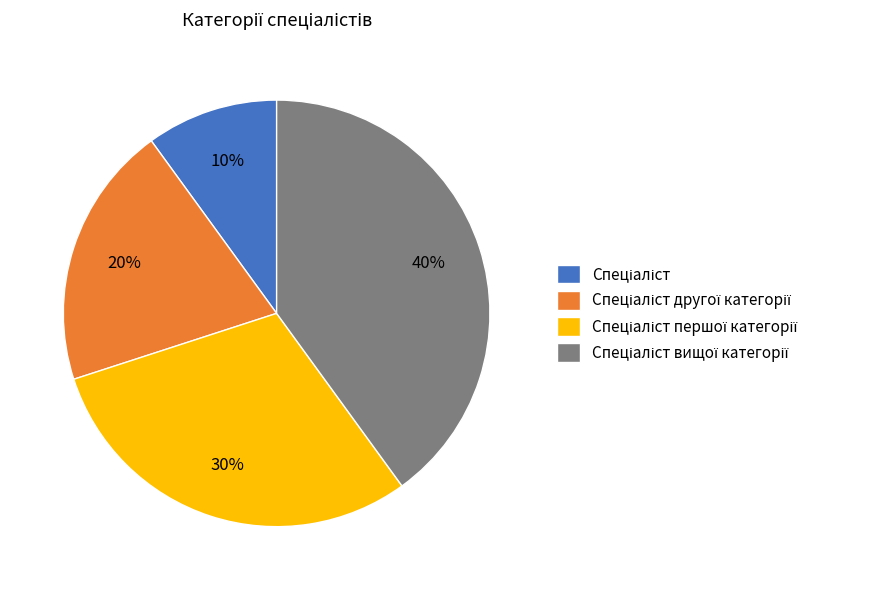

How many segments does this pie chart have?

4